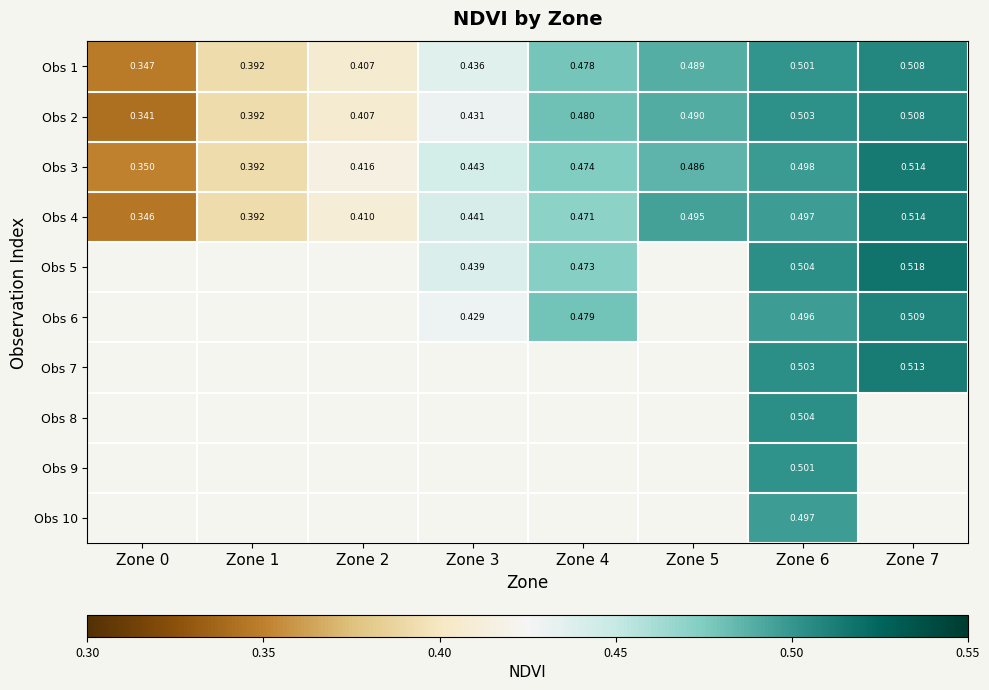

At which category is the sum across all series the highest?

Zone 6